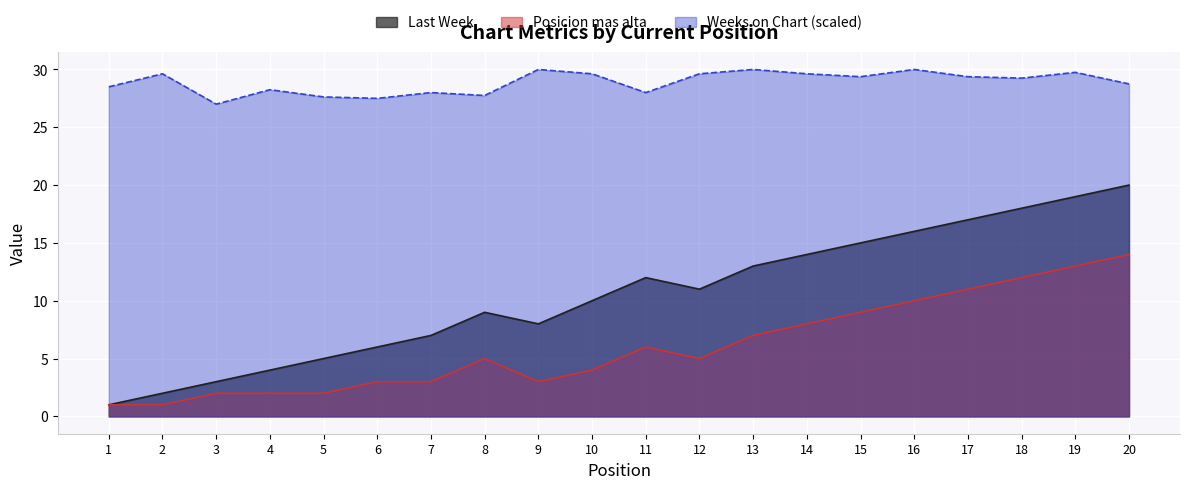

How many lines are shown in the chart?

3